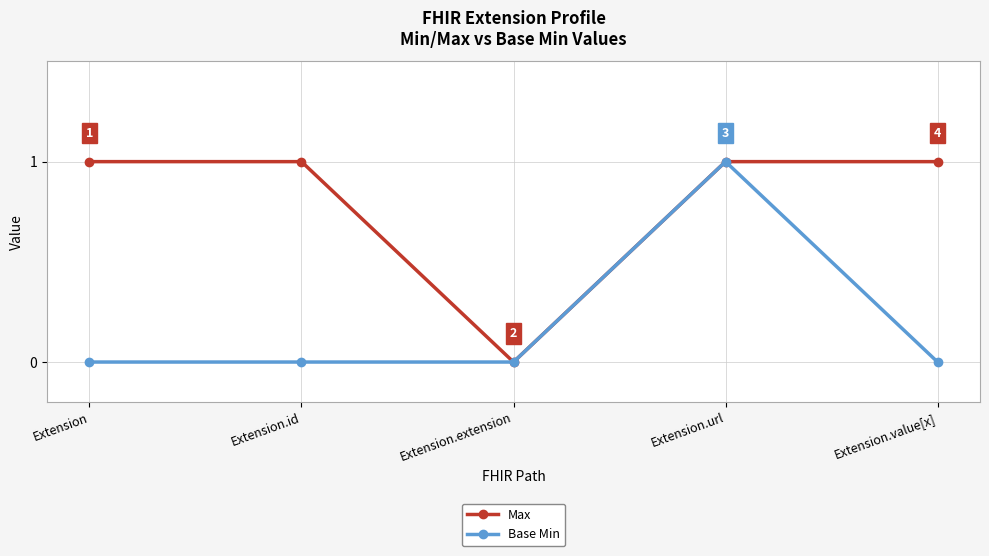

True or false: Max has more than 2 interior local peaks.

False